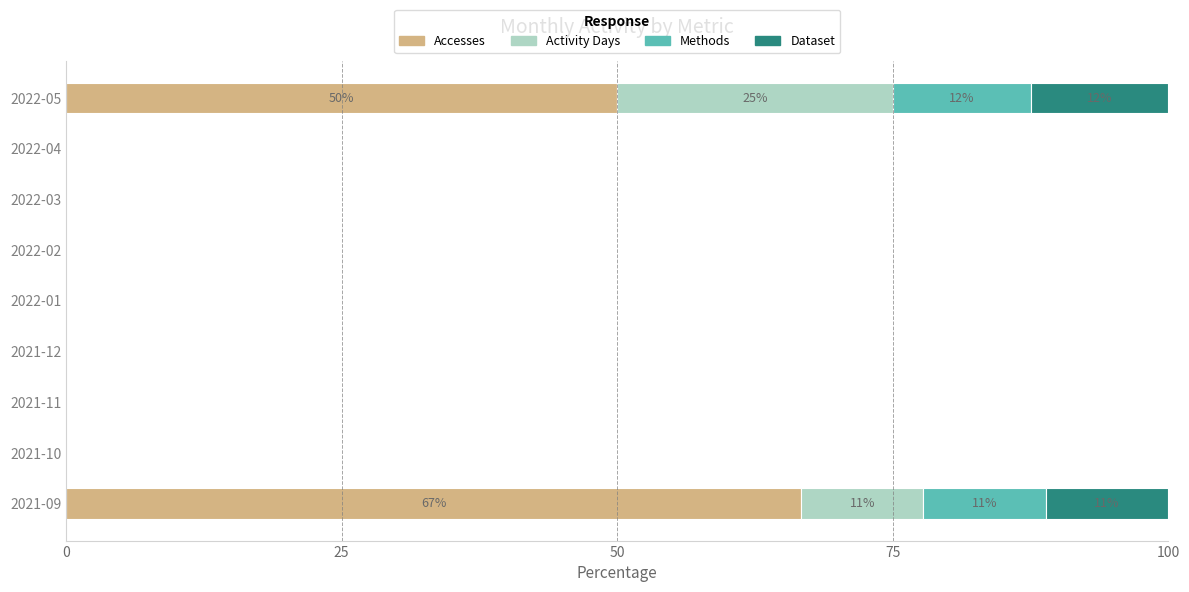

At which label does Accesses reach its peak?

2021-09